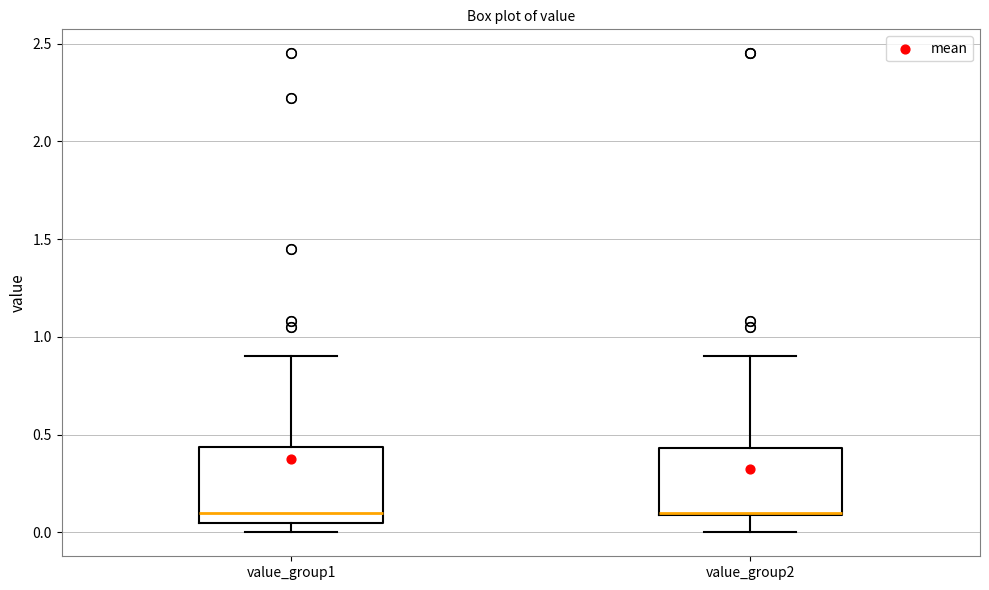

Where does the lower whisker of the box for value_group2 end on the y-axis? The values are not printed on the chart, so give them approximately, as read against the axis.

0.00